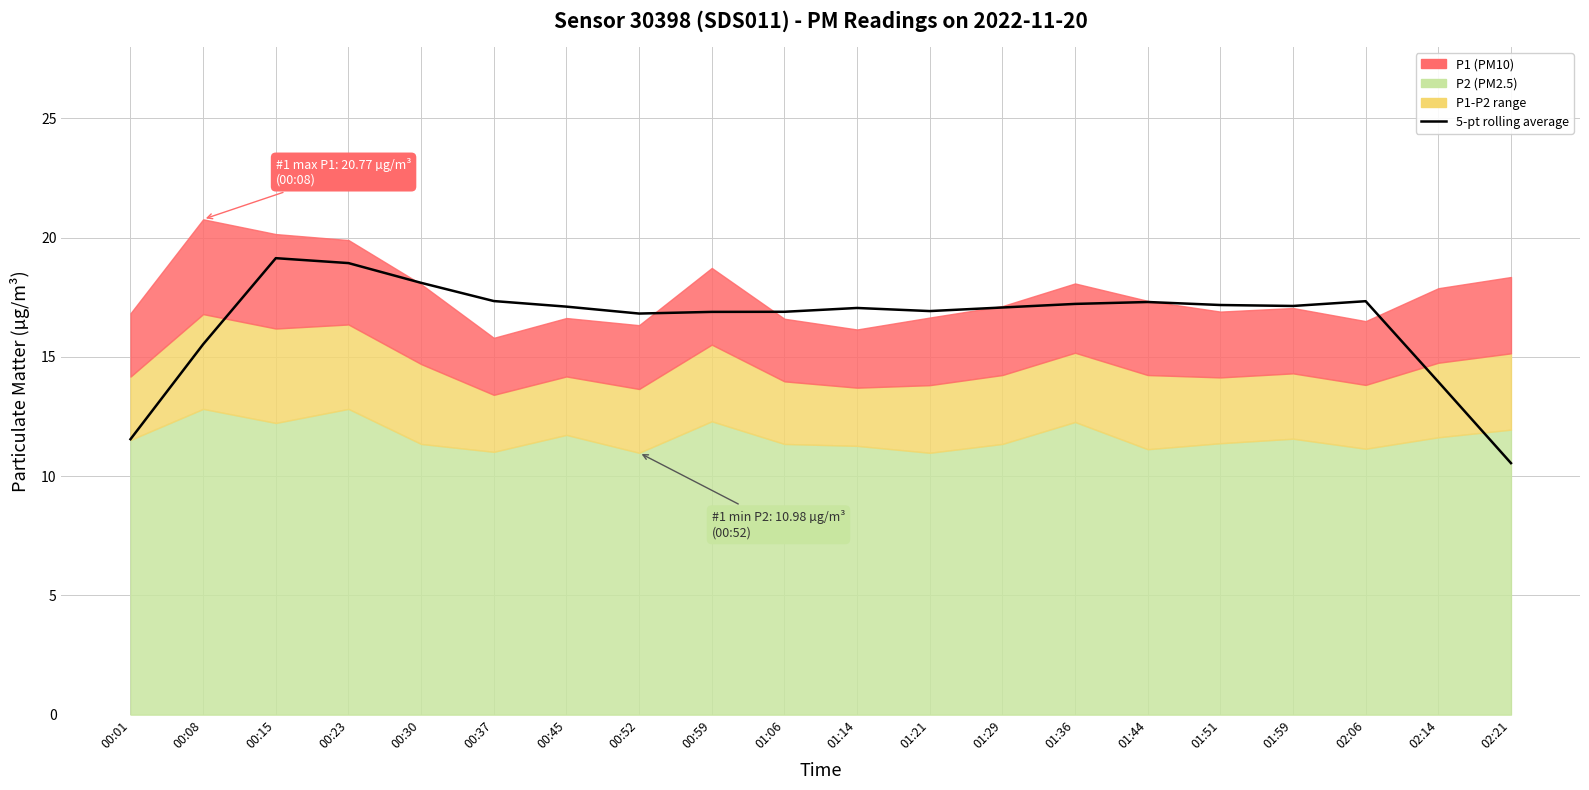

What is the value of the 5th point from the left?

18.1